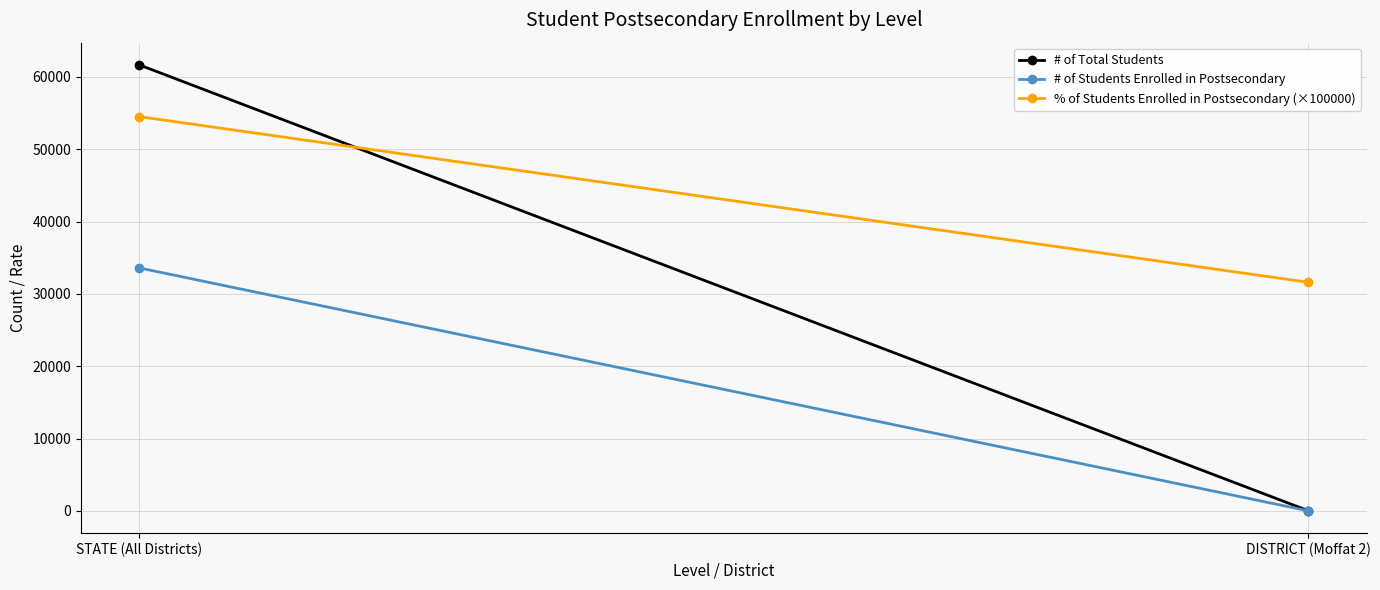

Reading left to right, list all the values displayed in this chart.

# of Total Students: STATE (All Districts)=61643	DISTRICT (Moffat 2)=19
# of Students Enrolled in Postsecondary: STATE (All Districts)=33583	DISTRICT (Moffat 2)=6
% of Students Enrolled in Postsecondary (×100000): STATE (All Districts)=54500	DISTRICT (Moffat 2)=31600